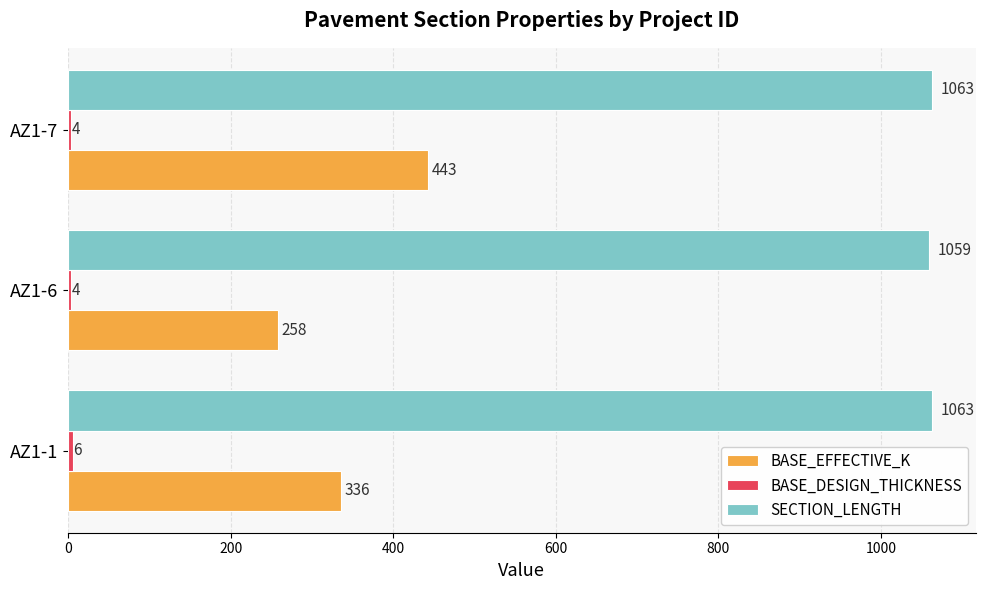

The value of BASE_EFFECTIVE_K at AZ1-1 is 136. True or false?

False